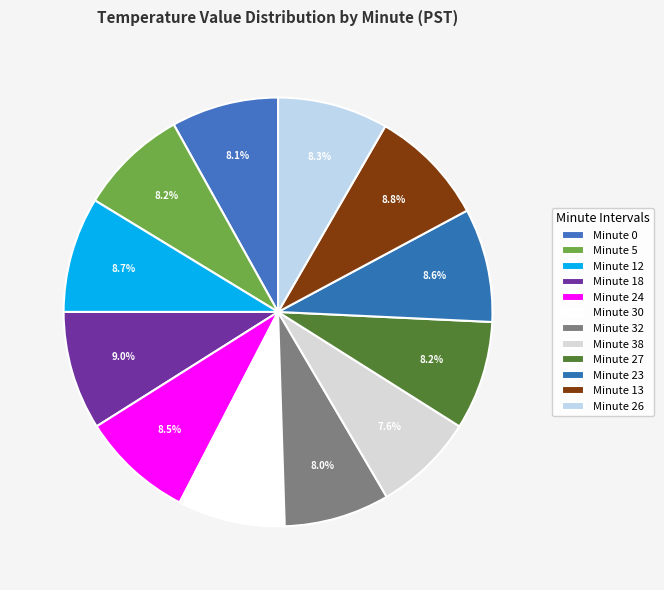

True or false: Minute 12 accounts for 1% of the total.

False